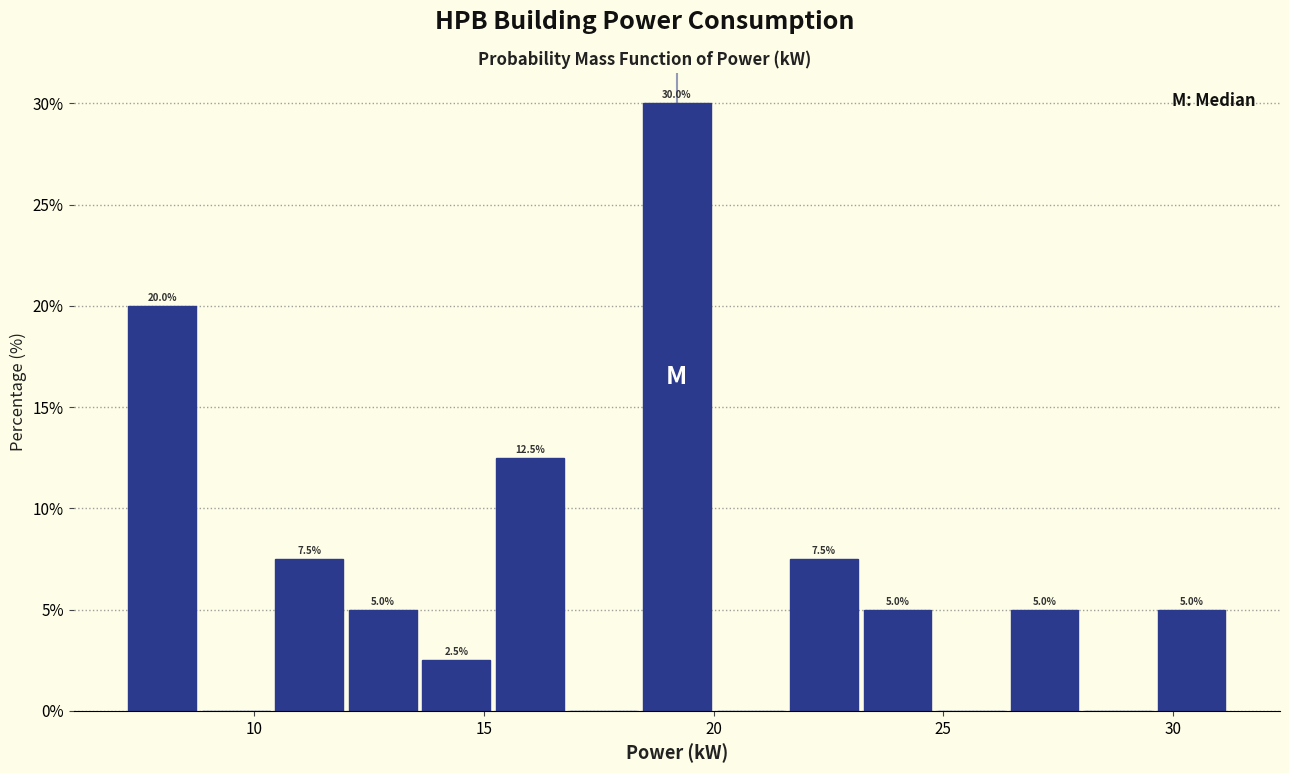

Read against the x-axis, roughly where is the centre of the tallest bar?

19.0